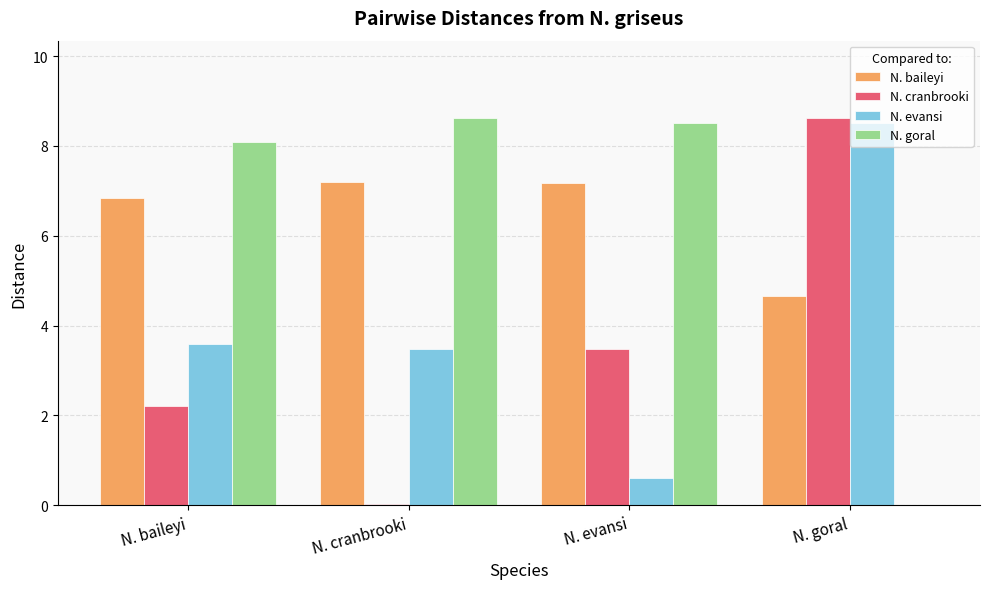

Is the value of N. cranbrooki at N. goral greater than the value of N. baileyi at N. baileyi?

Yes